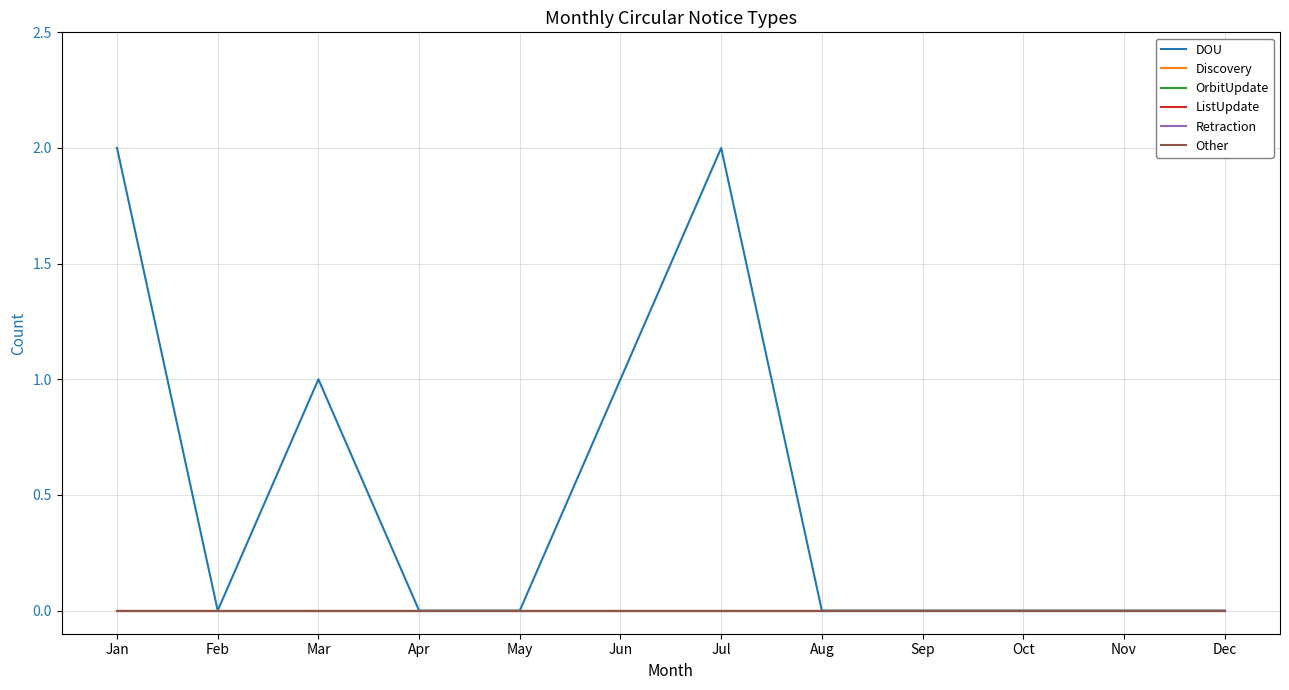

Which series has the largest total across all categories?

DOU